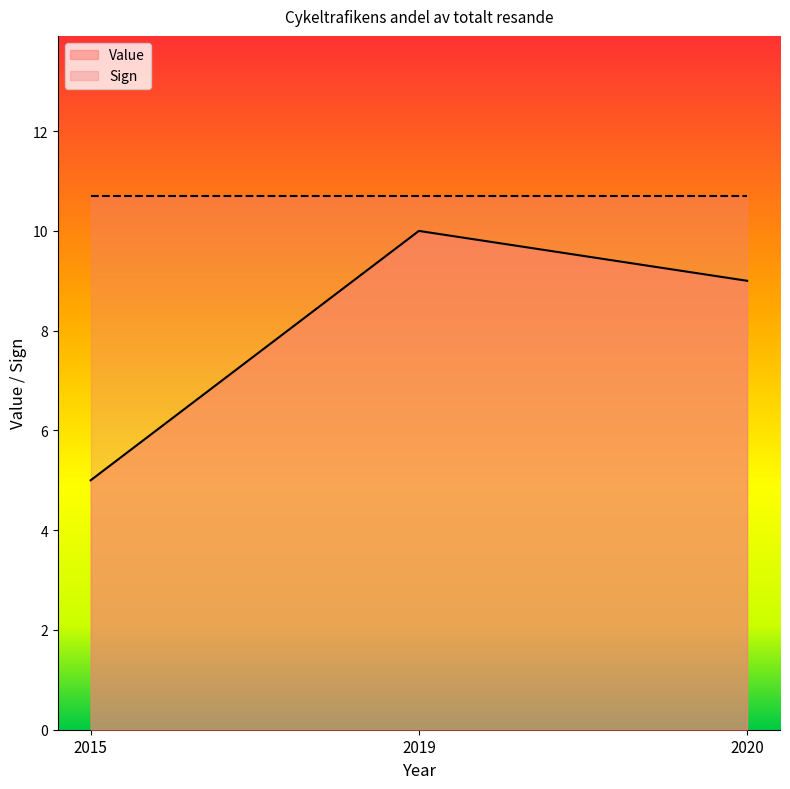

The value at 2015 is 5. True or false?

True